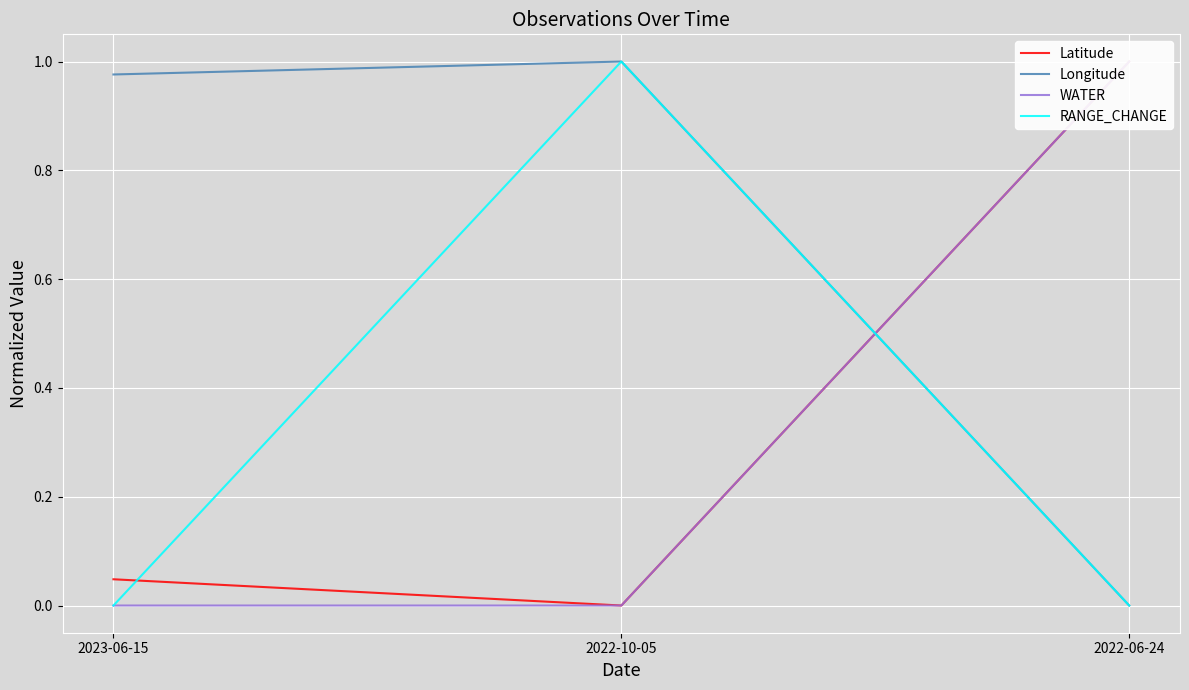

True or false: RANGE_CHANGE has a value of 0.7 at 2022-06-24.

False